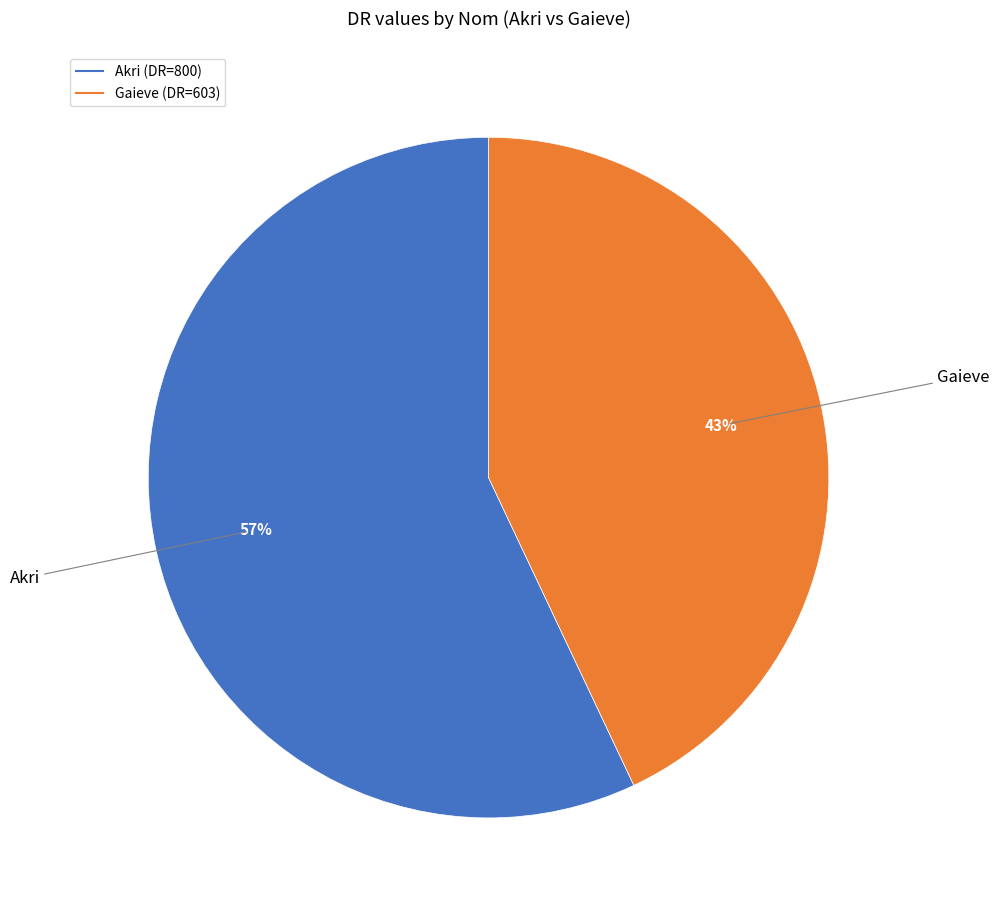

Approximately how many times larger is the value at Gaieve compared to Akri?

0.8